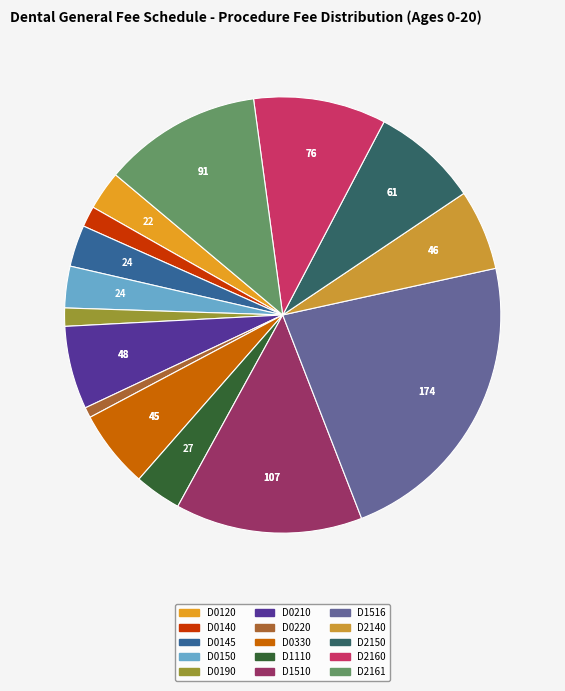

To the nearest percent, what is the combined percentage of D0330 and D1516?

28%